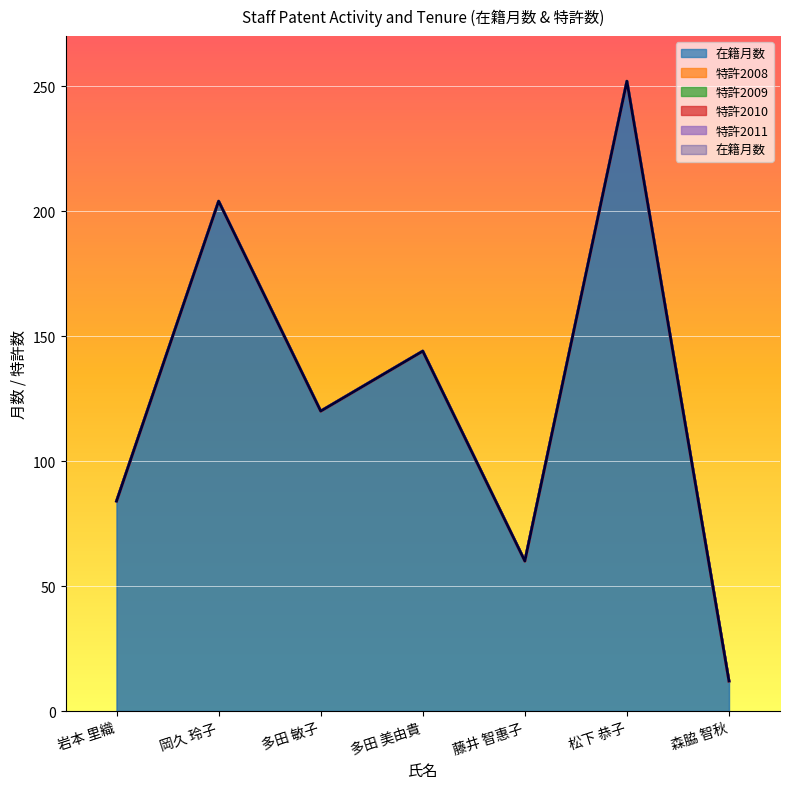

True or false: 特許2010 and 特許2008 cross at least once.

False